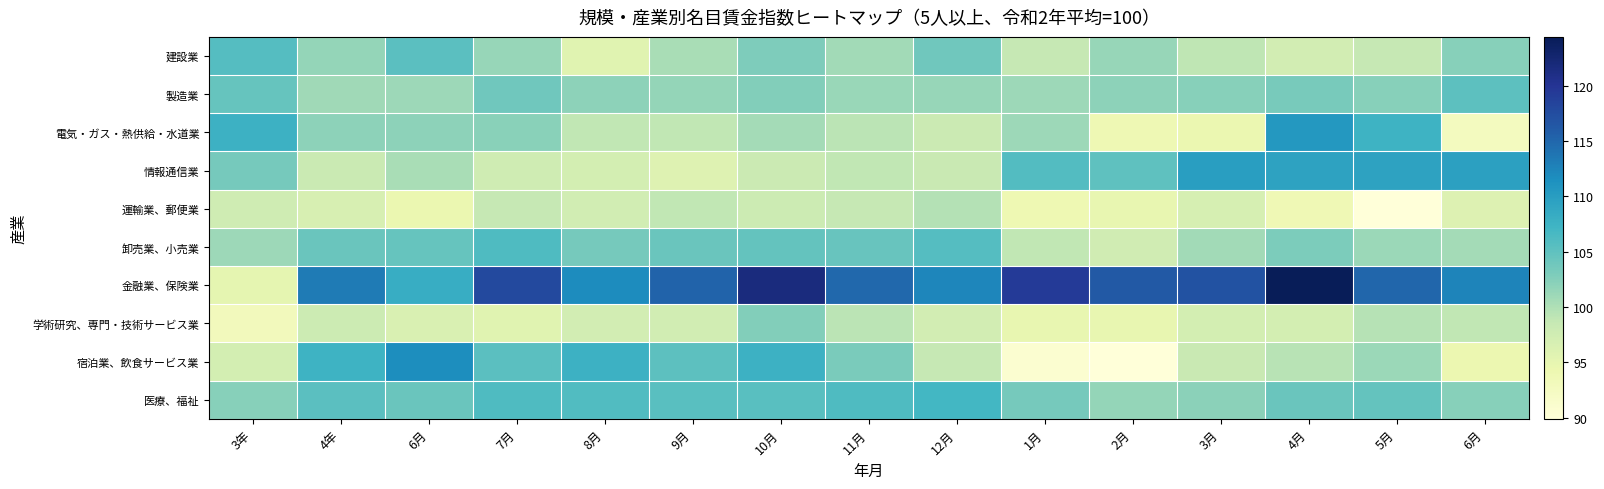

Reading left to right, extract all data points from this chart.

建設業: 3年=105.8	4年=101.5	6月=105.3	7月=101.4	8月=95.6	9月=100.3	10月=102.9	11月=100.7	12月=103.8	1月=98.6	2月=101.4	3月=99.0	4月=97.2	5月=98.6	6月=102.3
製造業: 3年=104.5	4年=100.9	6月=101.0	7月=103.8	8月=102.0	9月=101.6	10月=102.6	11月=101.3	12月=101.4	1月=101.0	2月=101.9	3月=102.4	4月=103.3	5月=102.4	6月=105.2
電気・ガス・熱供給・水道業: 3年=107.6	4年=102.0	6月=101.9	7月=102.2	8月=98.9	9月=98.9	10月=100.6	11月=99.2	12月=98.1	1月=101.0	2月=93.9	3月=94.4	4月=110.6	5月=107.5	6月=92.7
情報通信業: 3年=103.4	4年=98.2	6月=100.3	7月=97.7	8月=97.1	9月=95.9	10月=98.0	11月=98.9	12月=98.3	1月=105.9	2月=105.1	3月=109.9	4月=109.4	5月=109.4	6月=109.7
運輸業、郵便業: 3年=97.6	4年=96.7	6月=94.4	7月=98.6	8月=97.4	9月=98.9	10月=97.9	11月=98.6	12月=99.7	1月=94.0	2月=94.8	3月=96.9	4月=93.7	5月=89.9	6月=96.0
卸売業、小売業: 3年=101.0	4年=104.3	6月=104.5	7月=106.1	8月=103.5	9月=104.2	10月=104.6	11月=104.4	12月=105.7	1月=98.9	2月=97.5	3月=100.8	4月=103.1	5月=101.1	6月=100.6
金融業、保険業: 3年=95.1	4年=113.3	6月=108.2	7月=117.8	8月=111.8	9月=115.3	10月=121.6	11月=114.9	12月=112.4	1月=119.3	2月=116.3	3月=116.9	4月=124.4	5月=115.1	6月=112.5
学術研究、専門・技術サービス業: 3年=93.1	4年=97.9	6月=96.4	7月=95.6	8月=97.3	9月=97.4	10月=102.6	11月=99.2	12月=97.3	1月=94.8	2月=94.8	3月=97.1	4月=97.1	5月=99.5	6月=98.9
宿泊業、飲食サービス業: 3年=97.1	4年=107.5	6月=111.7	7月=105.3	8月=107.6	9月=105.2	10月=107.6	11月=103.2	12月=98.6	1月=90.9	2月=90.0	3月=98.3	4月=99.4	5月=101.1	6月=94.3
医療、福祉: 3年=102.4	4年=105.3	6月=104.3	7月=106.2	8月=106.0	9月=105.4	10月=105.5	11月=106.2	12月=106.9	1月=103.5	2月=101.5	3月=102.1	4月=104.3	5月=104.6	6月=102.4